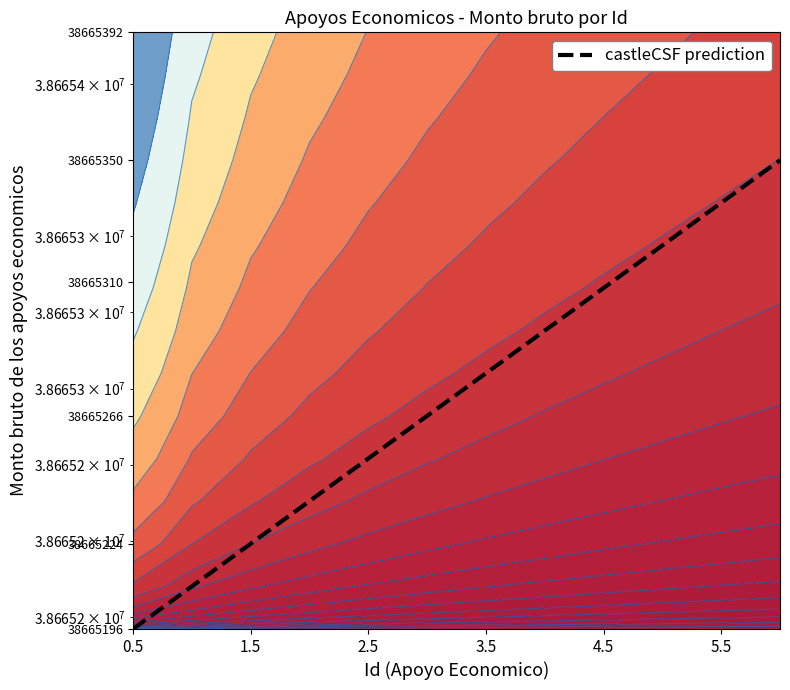

Does the chart have visible grid lines?

No